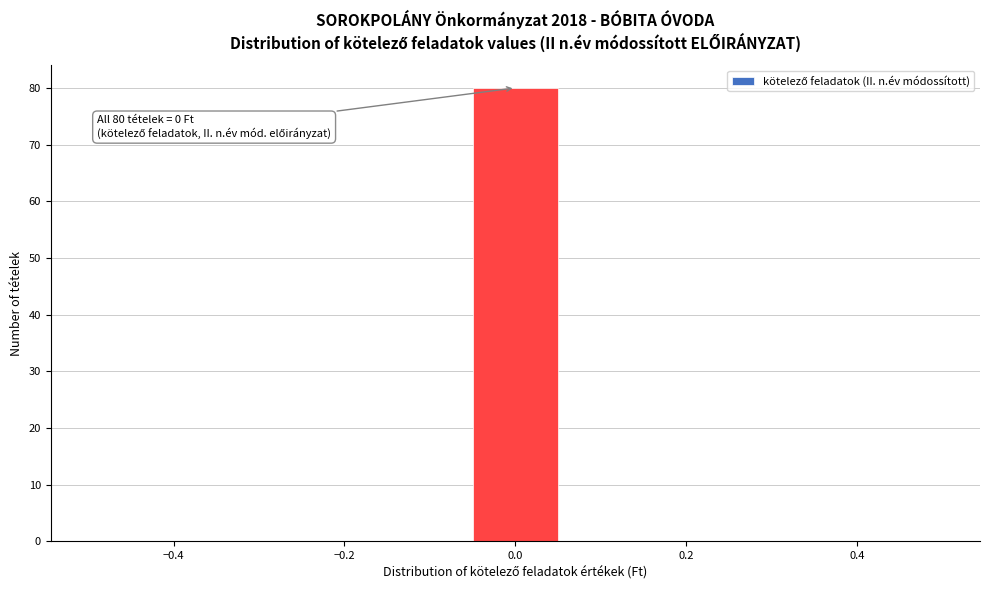

Over which range of the x-axis is the bar tallest?

-0.06 to 0.06